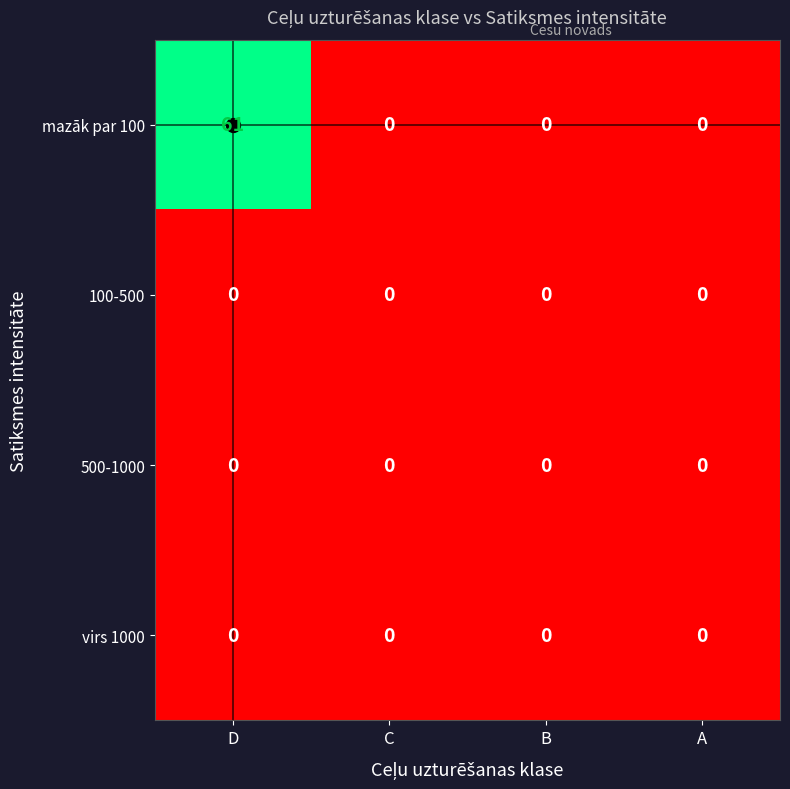

Which category has the highest value across all series?

D